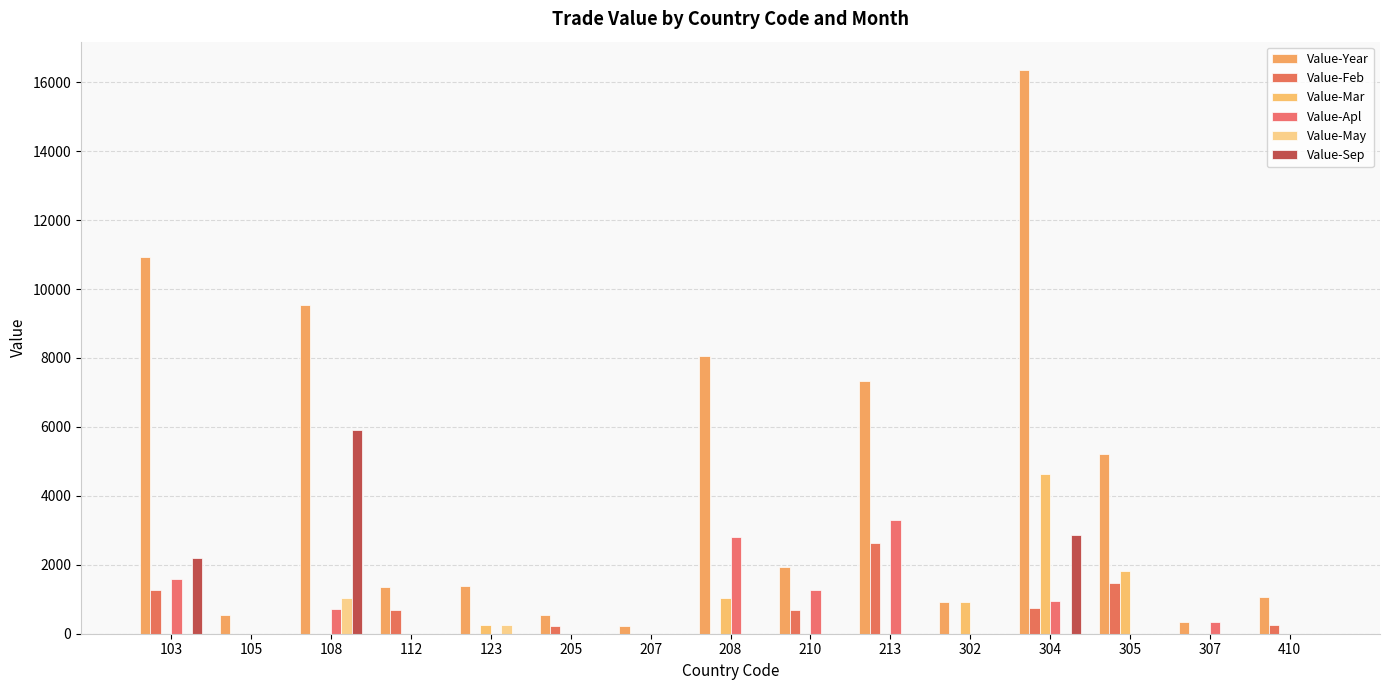

What are all the series names shown in the legend?

Value-Year, Value-Feb, Value-Mar, Value-Apl, Value-May, Value-Sep